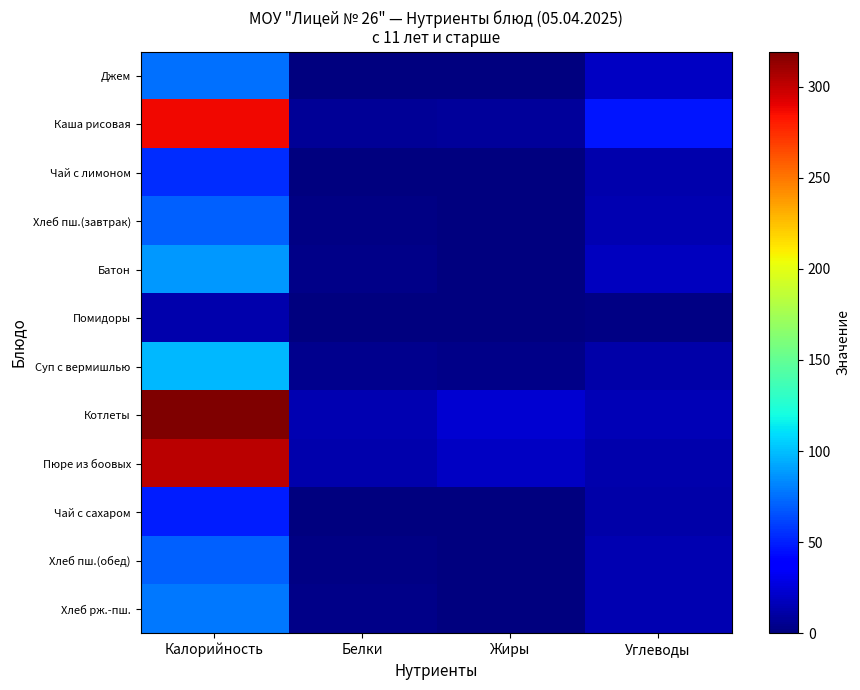

Reading left to right, transcribe all the data shown in this chart.

Джем: Калорийность=75.0	Белки=0.1	Жиры=0.0	Углеводы=19.5
Каша рисовая: Калорийность=287.7	Белки=6.9	Жиры=7.8	Углеводы=47.3
Чай с лимоном: Калорийность=54.7	Белки=0.2	Жиры=0.1	Углеводы=13.2
Хлеб пш.(завтрак): Калорийность=70.5	Белки=2.3	Жиры=0.2	Углеводы=14.8
Батон: Калорийность=88.0	Белки=2.8	Жиры=0.4	Углеводы=18.4
Помидоры: Калорийность=13.0	Белки=1.1	Жиры=0.1	Углеводы=1.6
Суп с вермишлью: Калорийность=97.3	Белки=4.6	Жиры=3.3	Углеводы=12.4
Котлеты: Калорийность=319.2	Белки=14.2	Жиры=22.7	Углеводы=15.5
Пюре из боовых: Калорийность=302.8	Белки=12.5	Жиры=19.7	Углеводы=13.5
Чай с сахаром: Калорийность=49.4	Белки=0.2	Жиры=0.1	Углеводы=12.0
Хлеб пш.(обед): Калорийность=70.5	Белки=2.3	Жиры=0.2	Углеводы=14.8
Хлеб рж.-пш.: Калорийность=77.7	Белки=2.6	Жиры=1.0	Углеводы=14.5